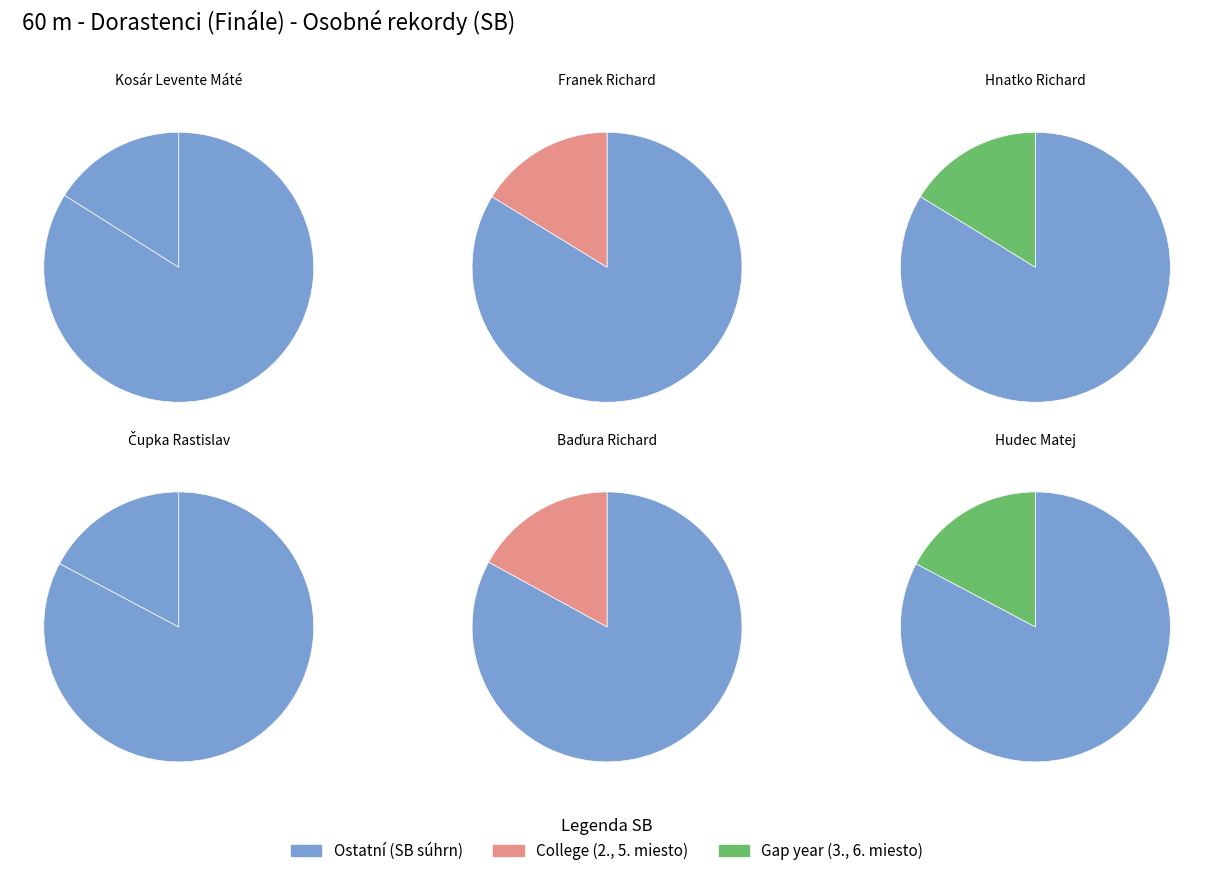

Does Hnatko Richard account for over 50% of the chart?

No